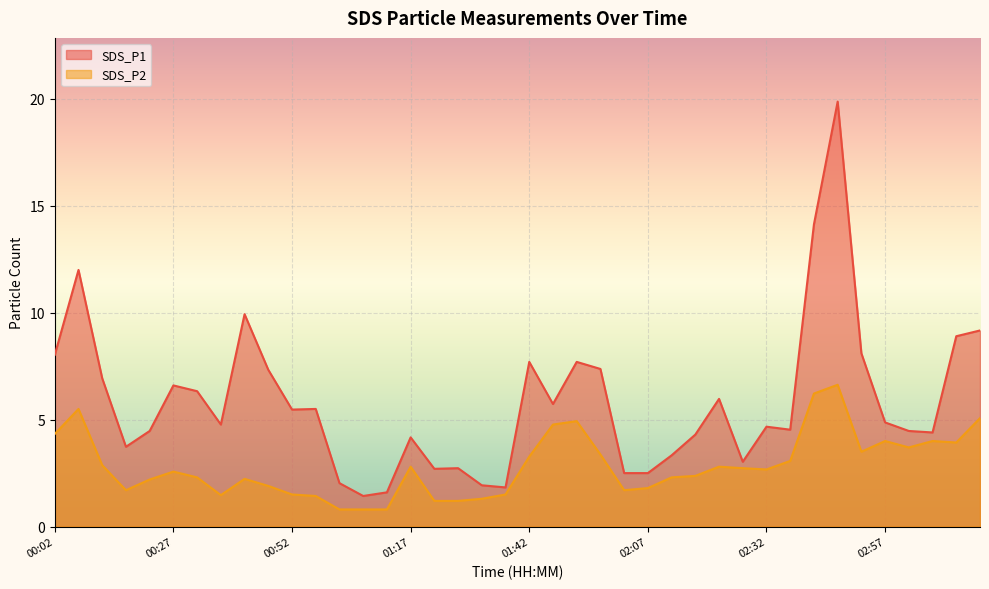

Does the chart display data point markers on the line(s)?

No